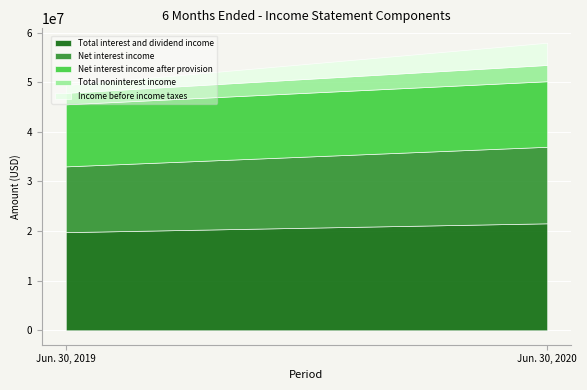

The Net interest income after provision series shows 3471539 at Jun. 30, 2020. True or false?

False